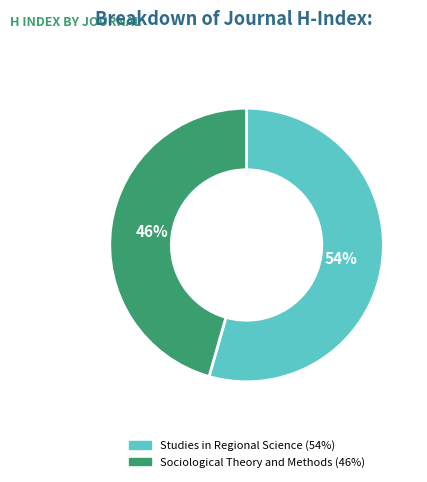

Which slice represents more than half of the pie?

Studies in Regional Science